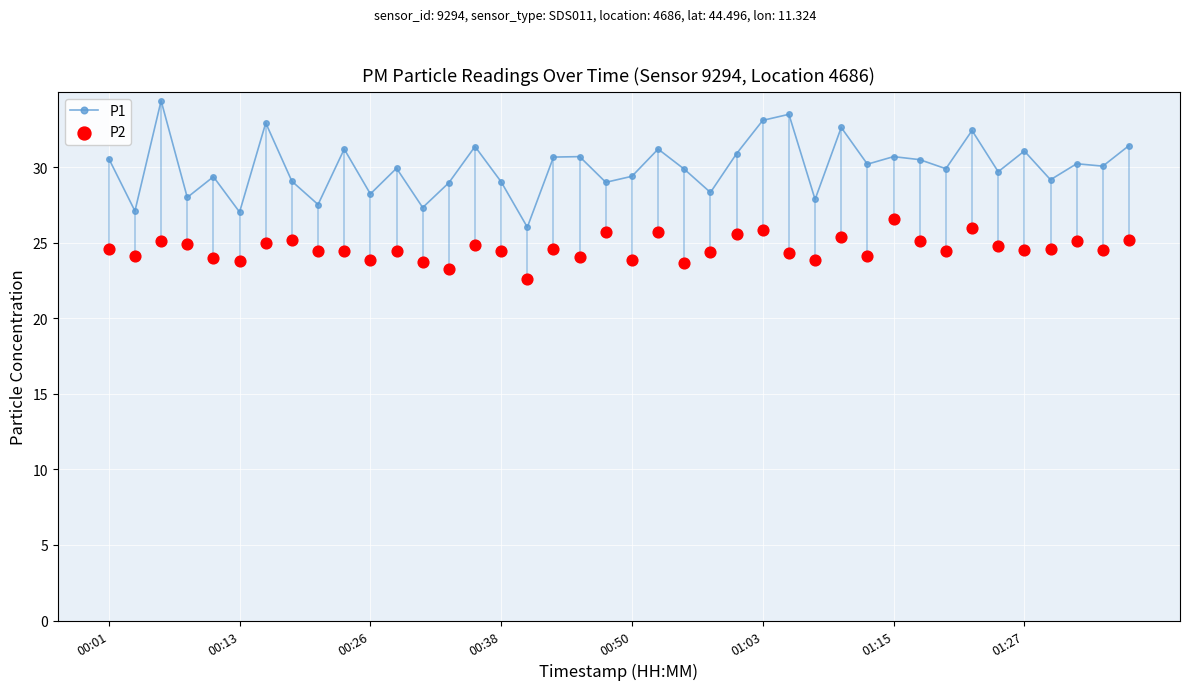

Which series has the largest Y range (max minus min)?

P1